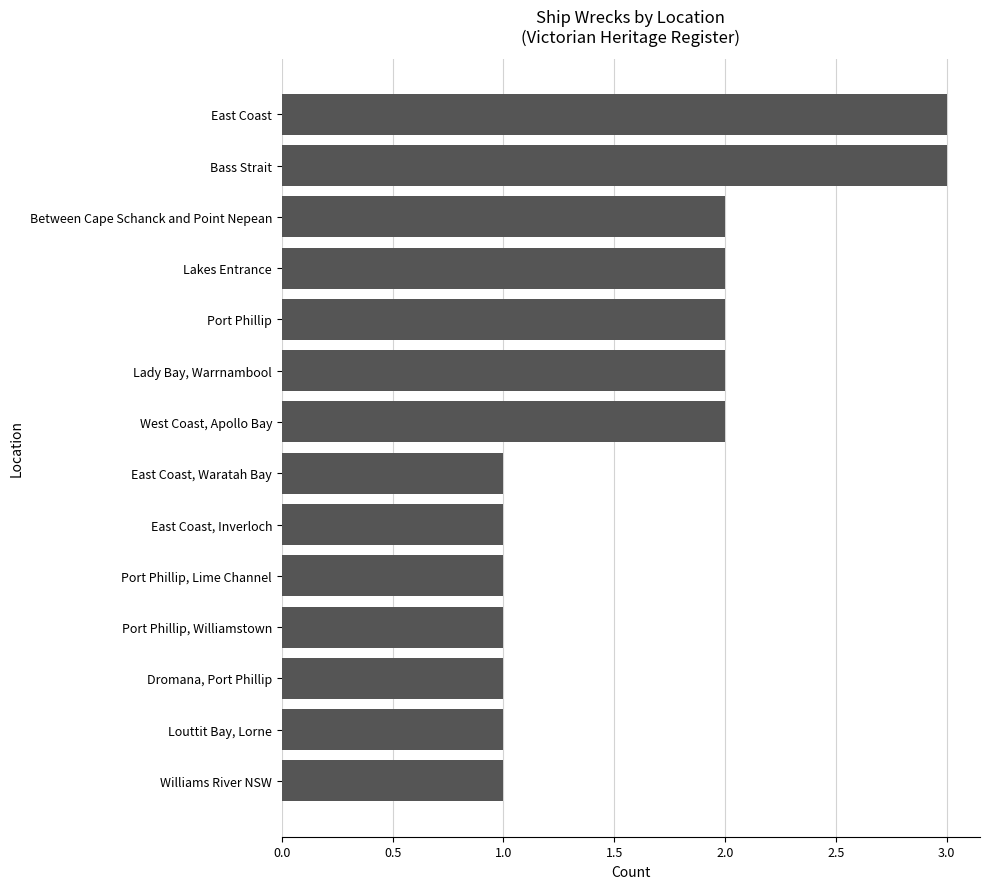

Reading top to bottom, what are all the values shown in this chart?

East Coast=3	Bass Strait=3	Between Cape Schanck and Point Nepean=2	Lakes Entrance=2	Port Phillip=2	Lady Bay, Warrnambool=2	West Coast, Apollo Bay=2	East Coast, Waratah Bay=1	East Coast, Inverloch=1	Port Phillip, Lime Channel=1	Port Phillip, Williamstown=1	Dromana, Port Phillip=1	Louttit Bay, Lorne=1	Williams River NSW=1